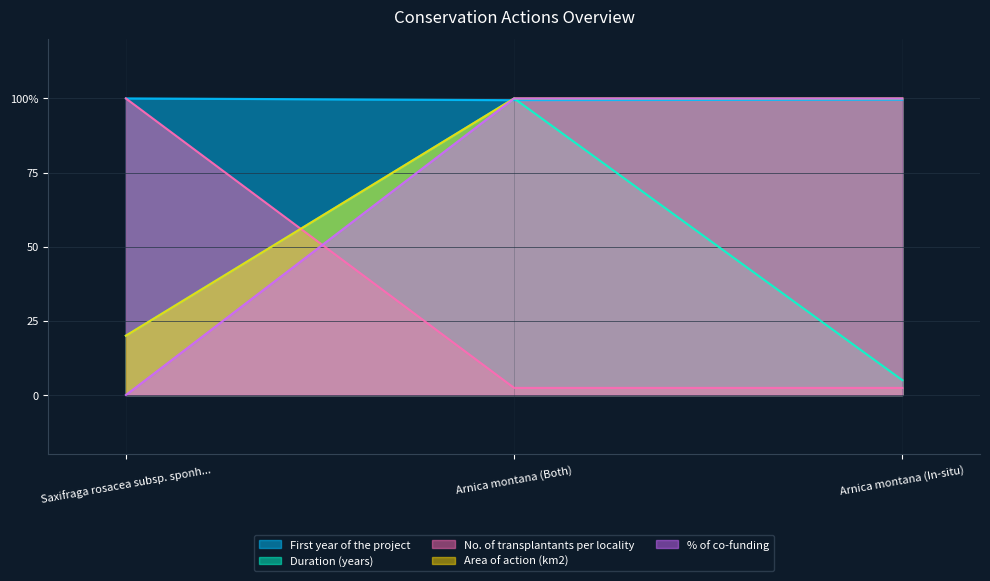

What are all the series names shown in the legend?

First year of the project, Duration (years), No. of transplantants per locality, Area of action (km2), % of co-funding